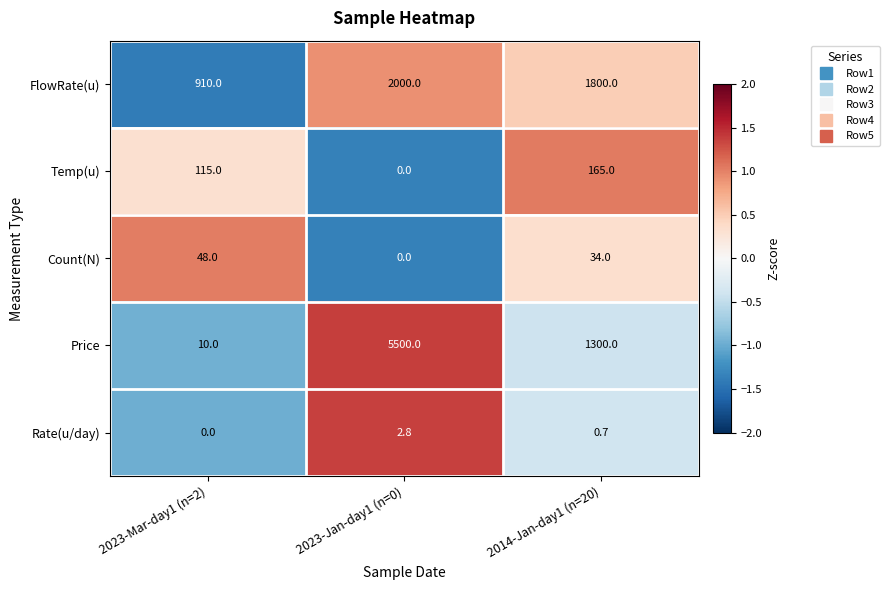

Which series has the largest range (max minus min)?

Price